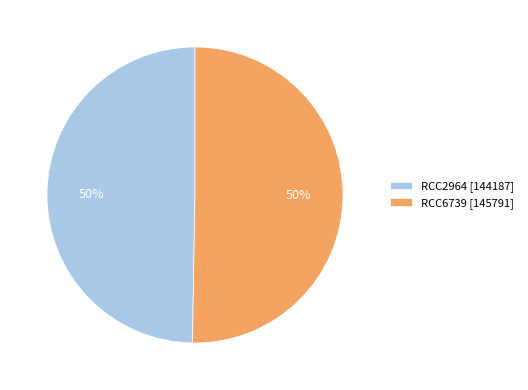

True or false: RCC6739 accounts for 40% of the total.

False